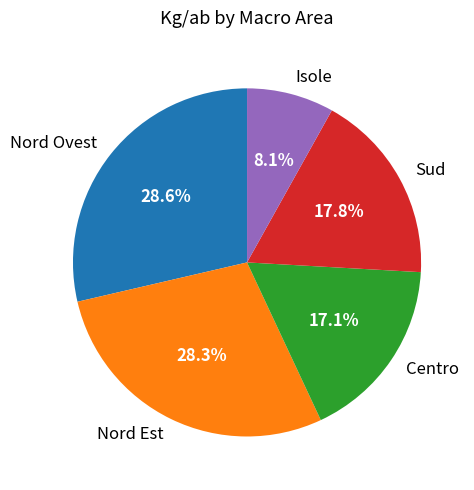

Between Isole and Sud, which is larger?

Sud